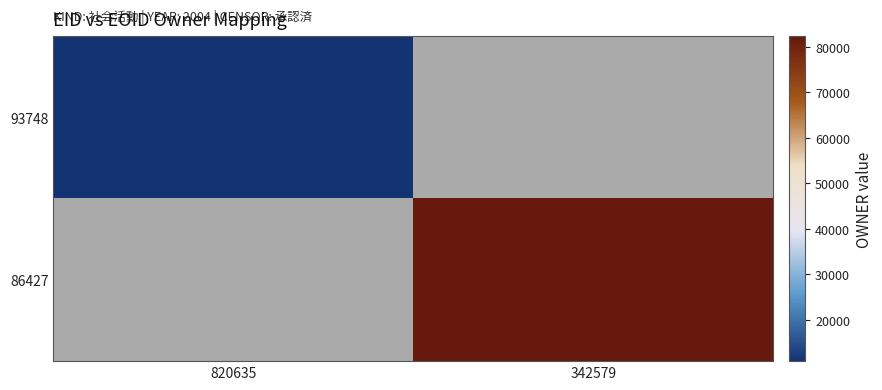

Between 820635 and 342579, which is larger?

342579